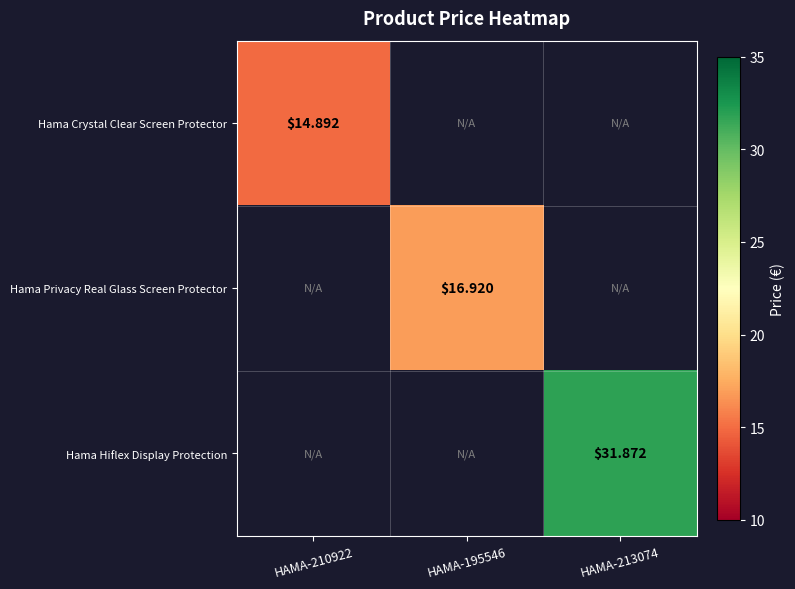

How many values in the Hama Privacy Real Glass Screen Protector series exceed 16?

1